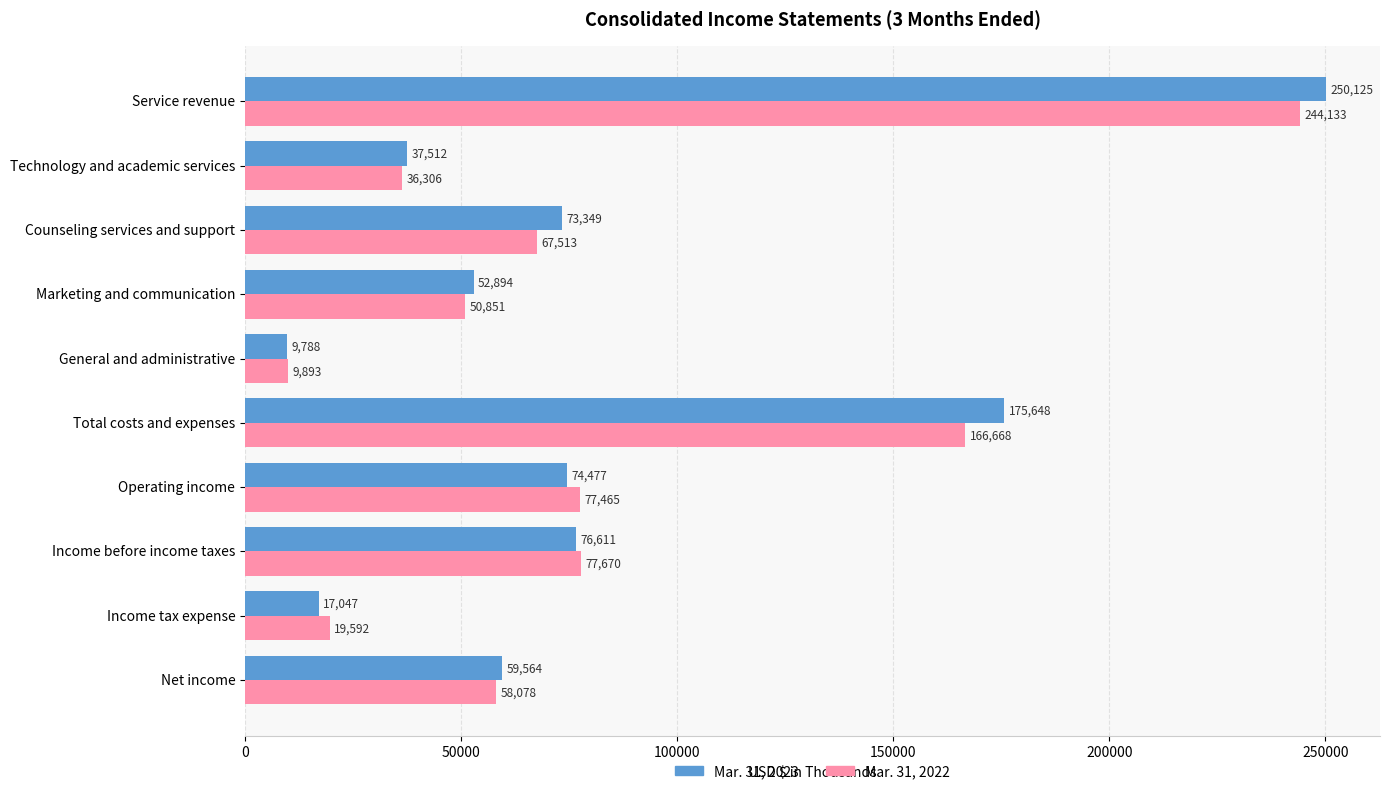

List the series in order of their peak value, highest first.

Mar. 31, 2023, Mar. 31, 2022